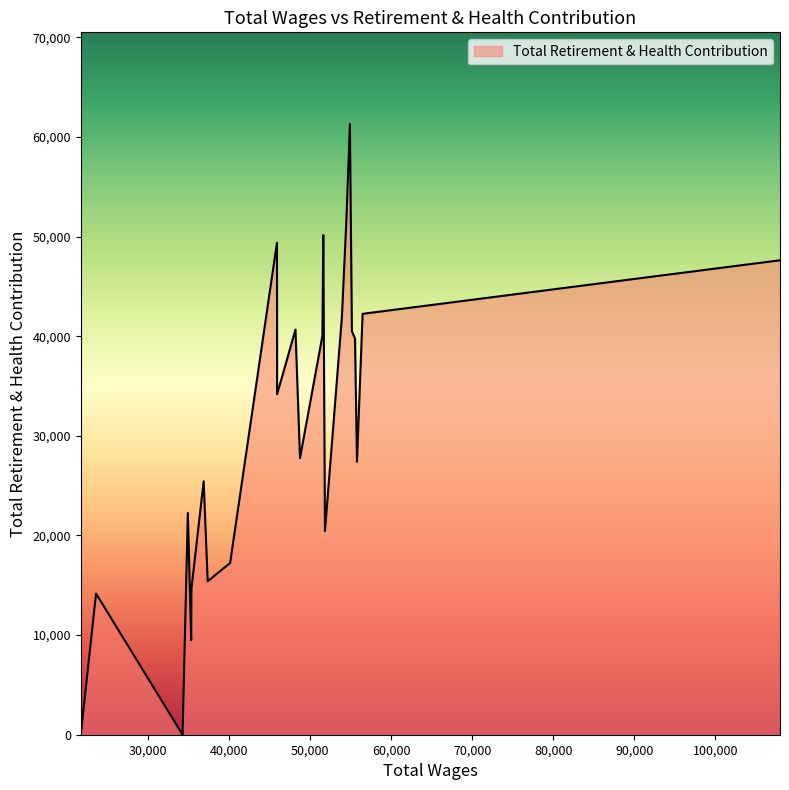

What is the maximum value shown in the chart?

61304